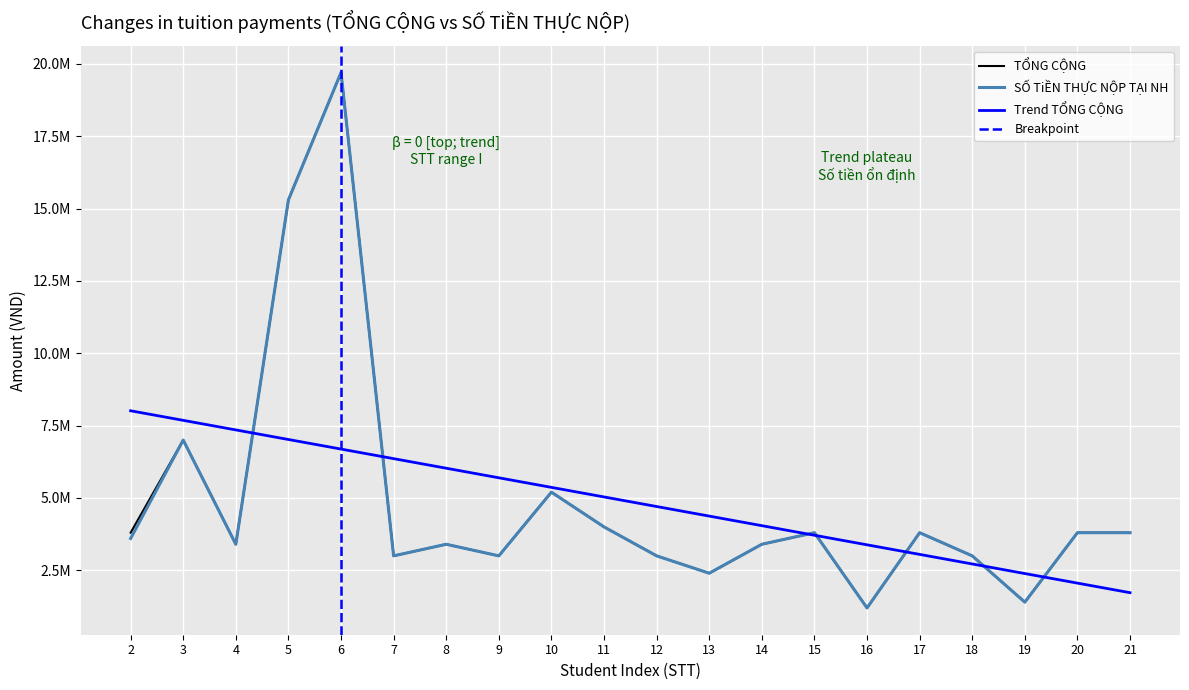

Read the TỔNG CỘNG value at 6.

19700000